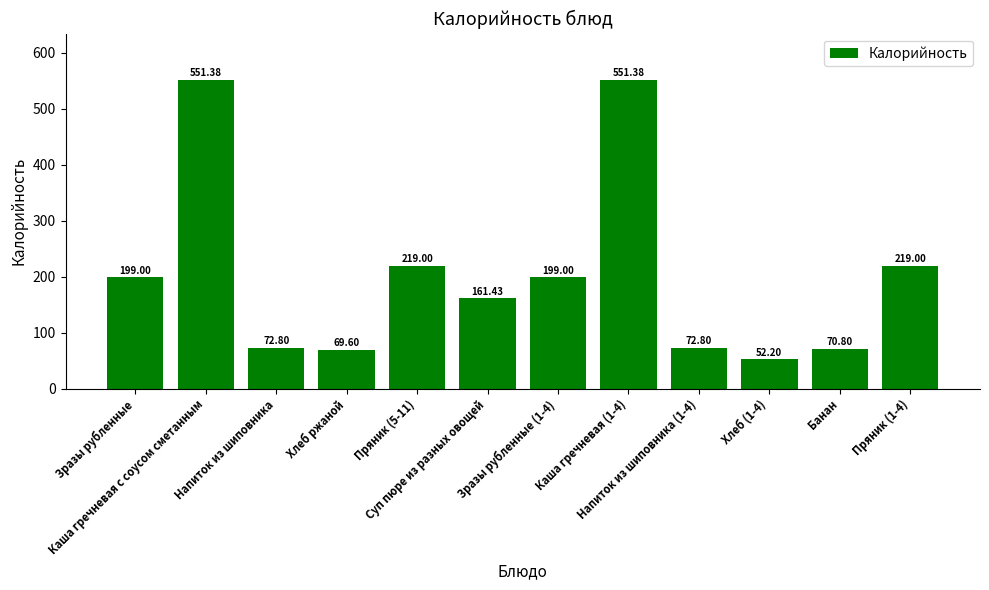

What is the sum of the values at Напиток из шиповника (1-4) and Банан?

143.6